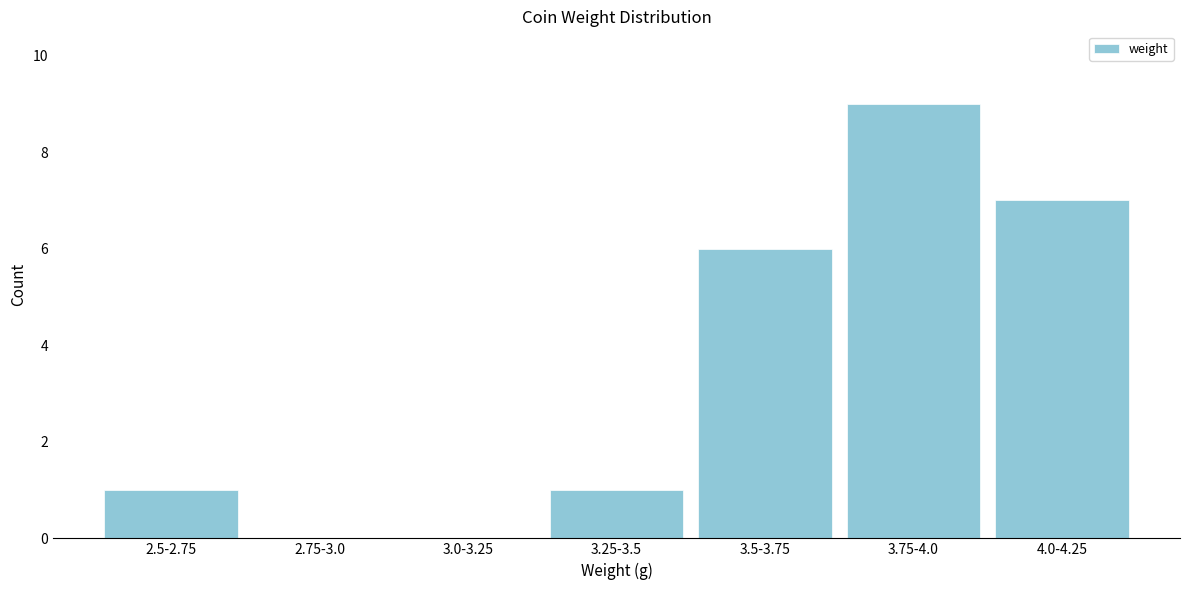

Reading left to right, what are all the values shown in this chart?

2.5-2.75=1	2.75-3.0=0	3.0-3.25=0	3.25-3.5=1	3.5-3.75=6	3.75-4.0=9	4.0-4.25=7